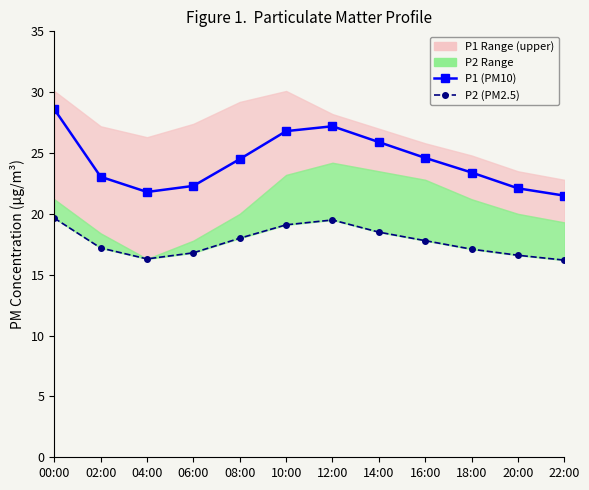

Is it true that P1 (PM10) equals 22.1 at 20:00?

True